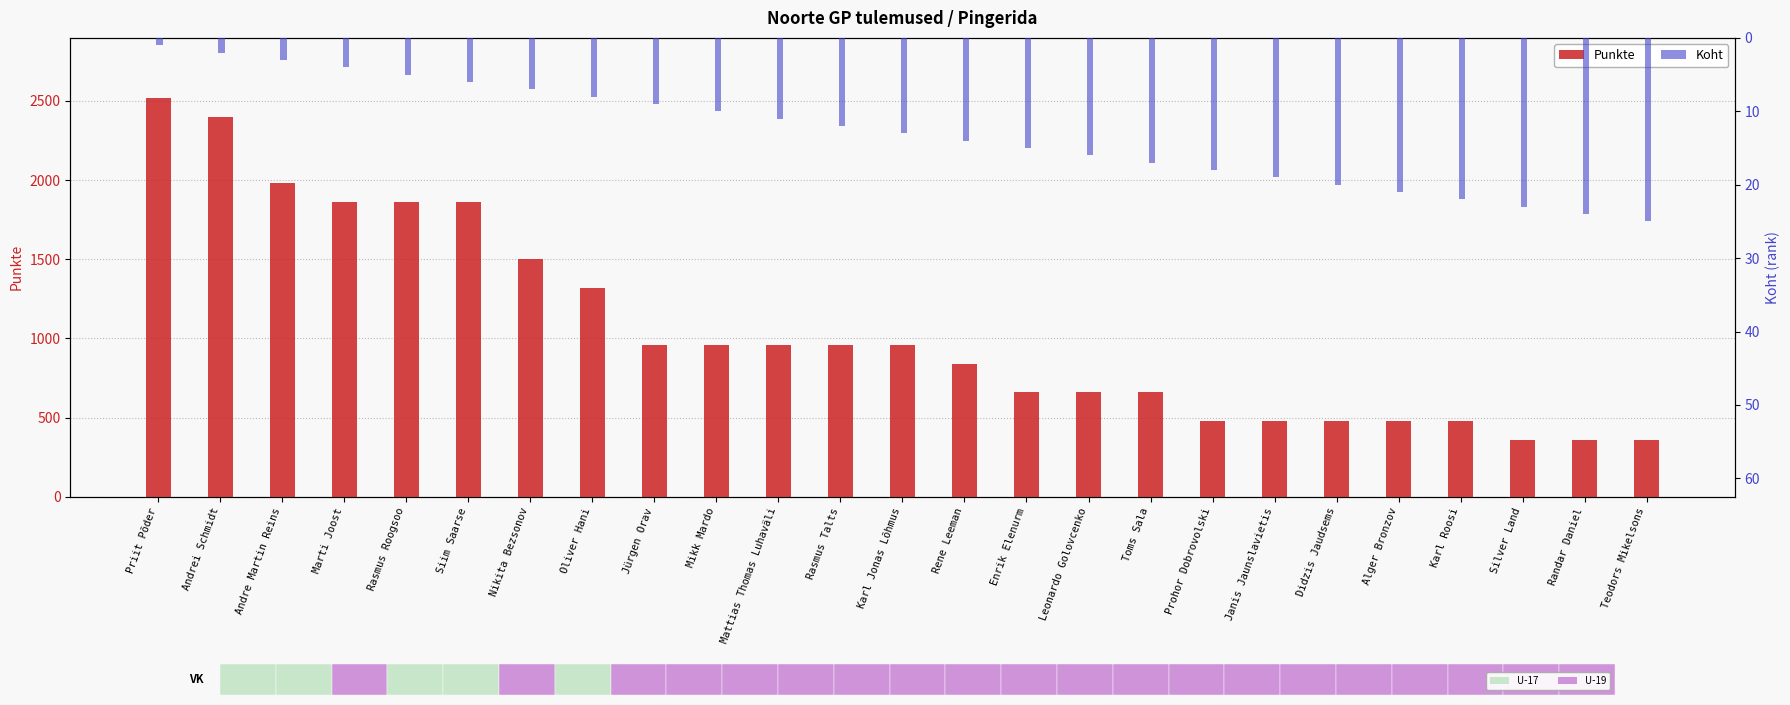

What position from the right is Janis Jaunslavietis?

7